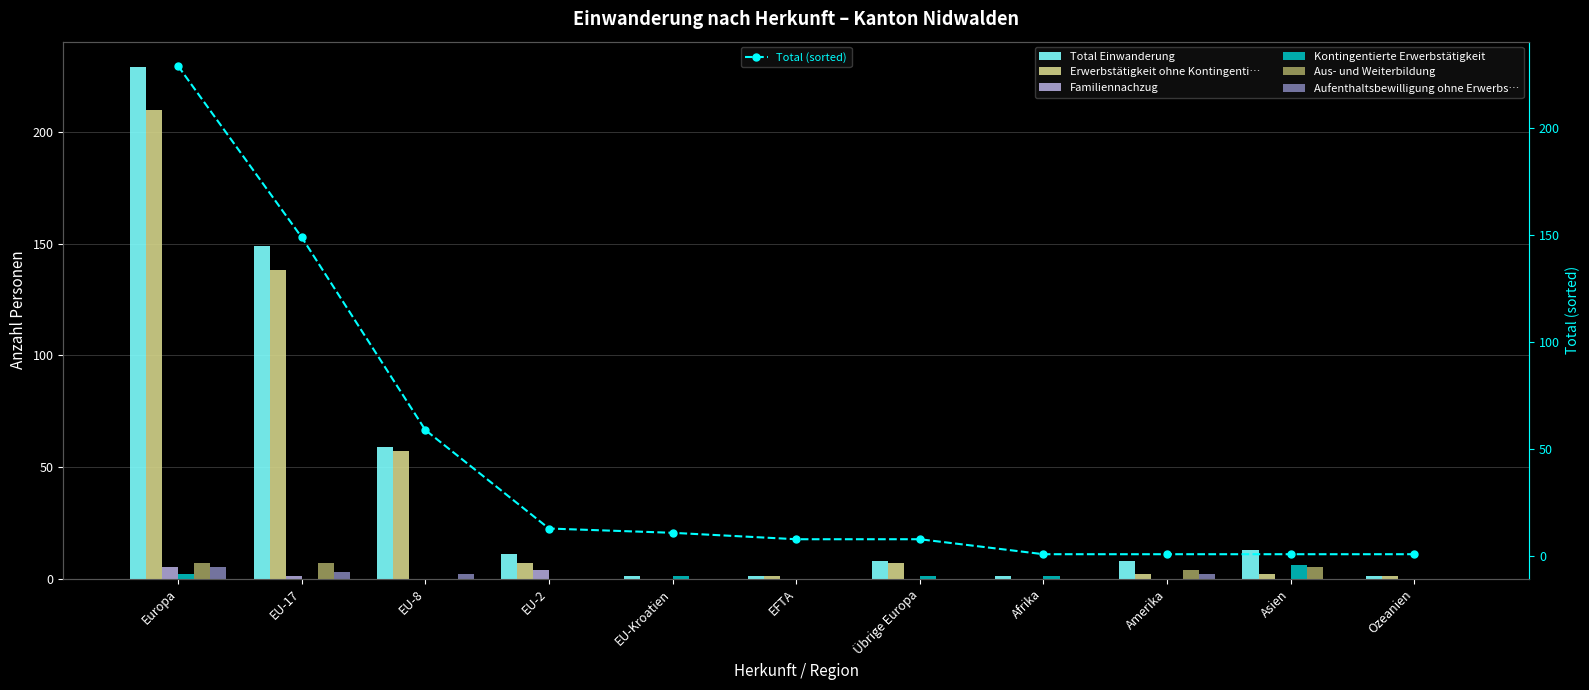

What is the greatest value displayed?

229